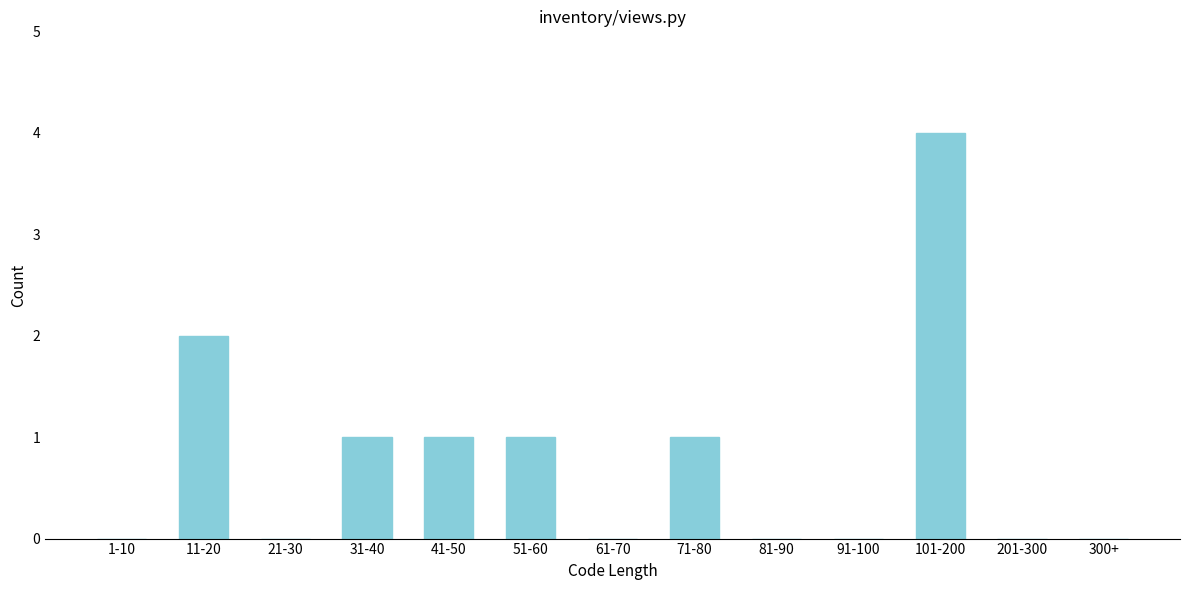

What is the sum of the values at 51-60 and 101-200?

5